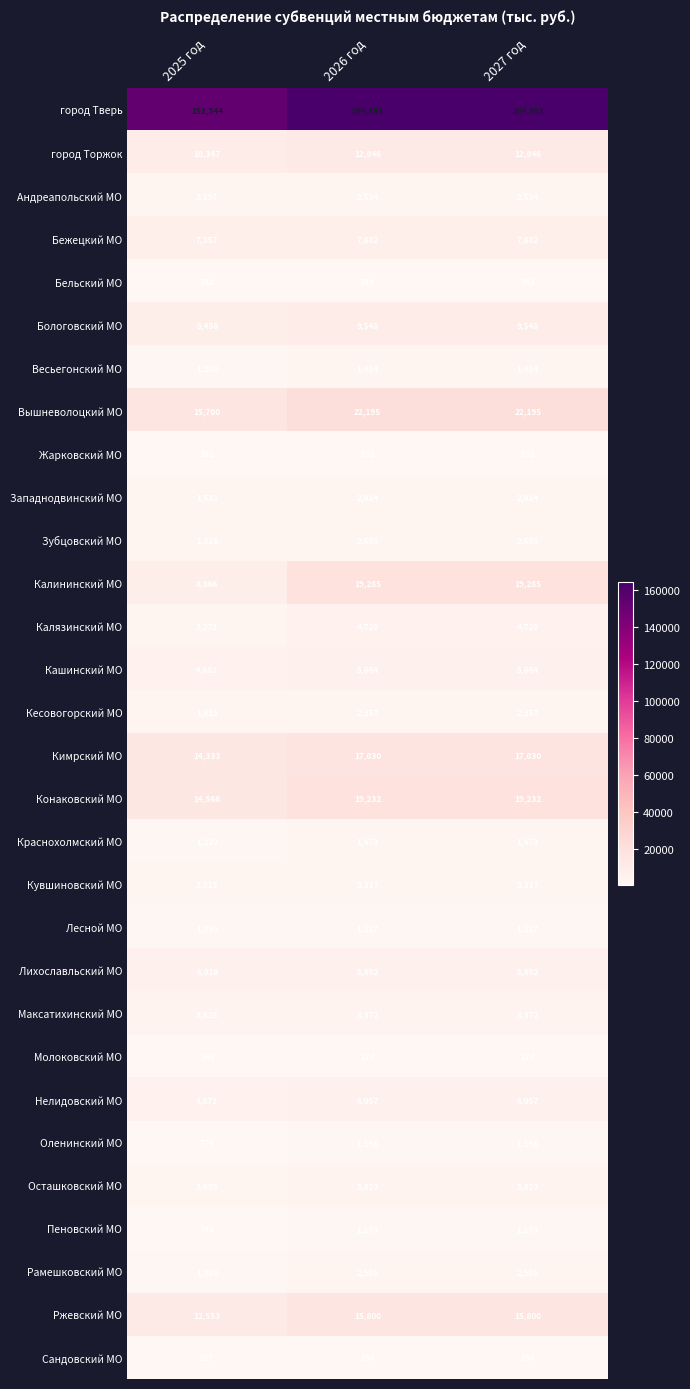

What is the sum of the Сандовский МО values at 2025 год and 2027 год?

1173